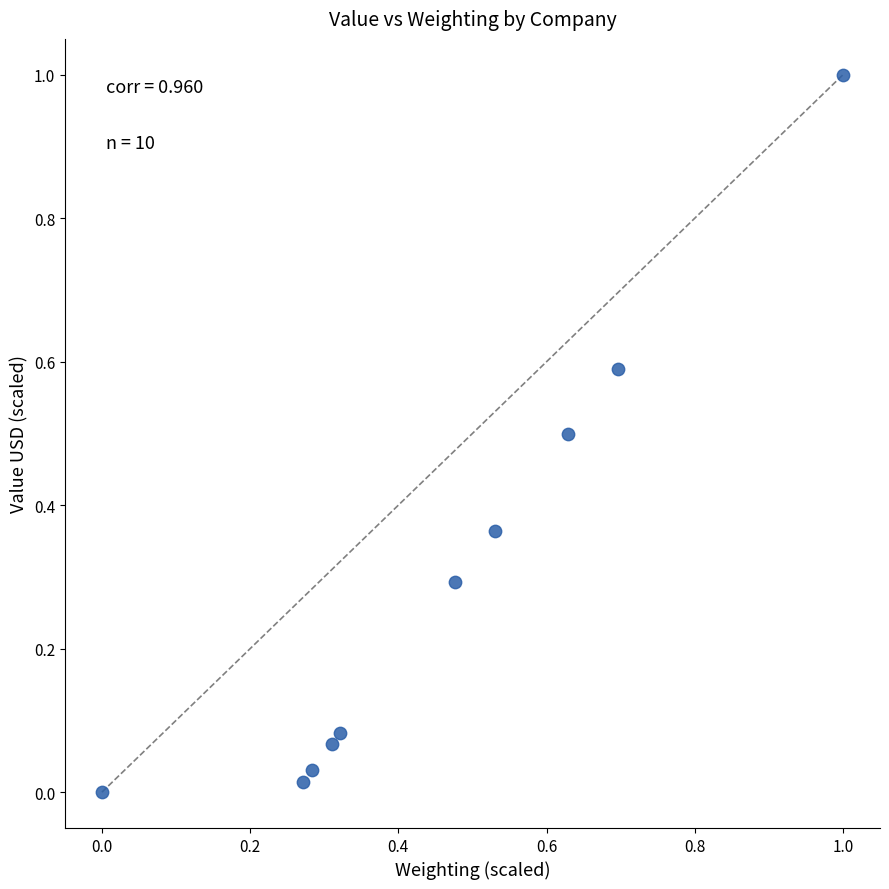

What is the range of Y values (max minus min)?

1.0